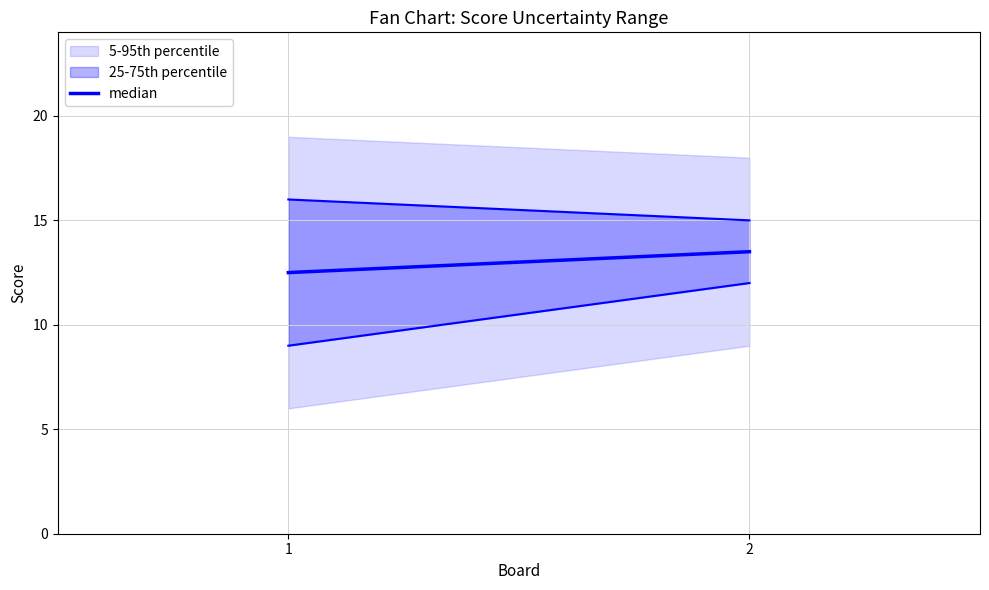

What is the difference between the highest and lowest values at 1?

7.0